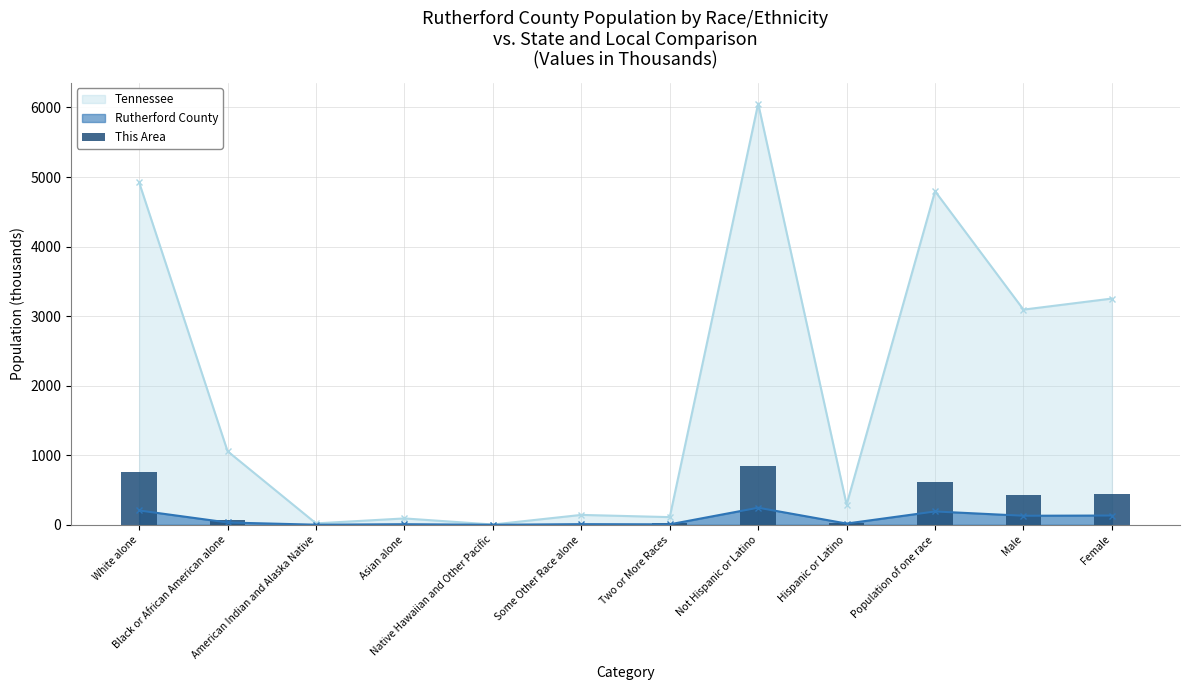

What is the value of the 10th bar from the left?

613.4